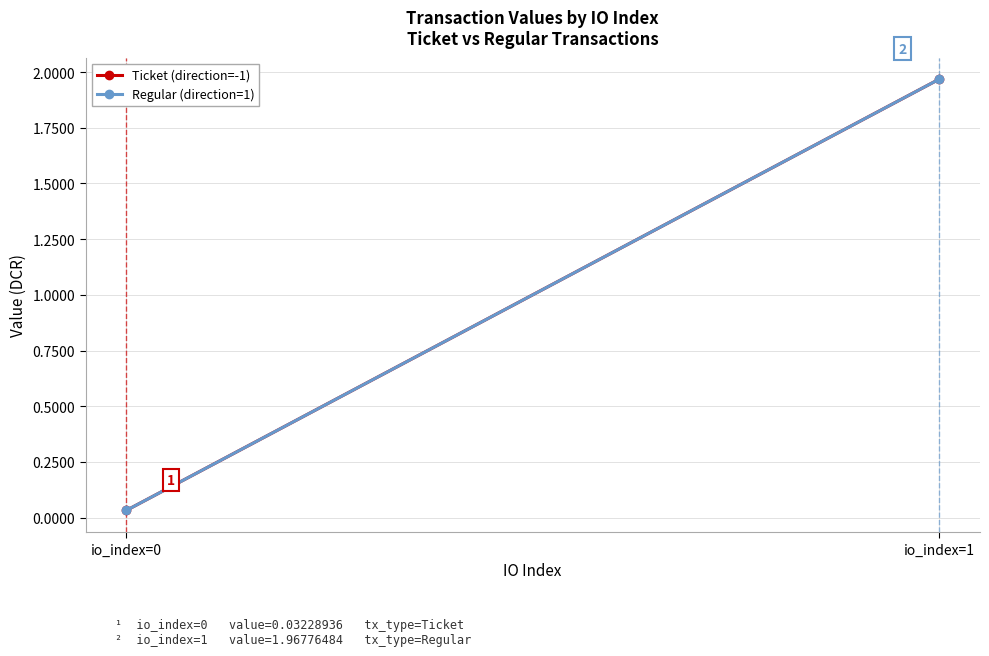

Where is Regular (direction=1) nearest to the value 1?

io_index=0